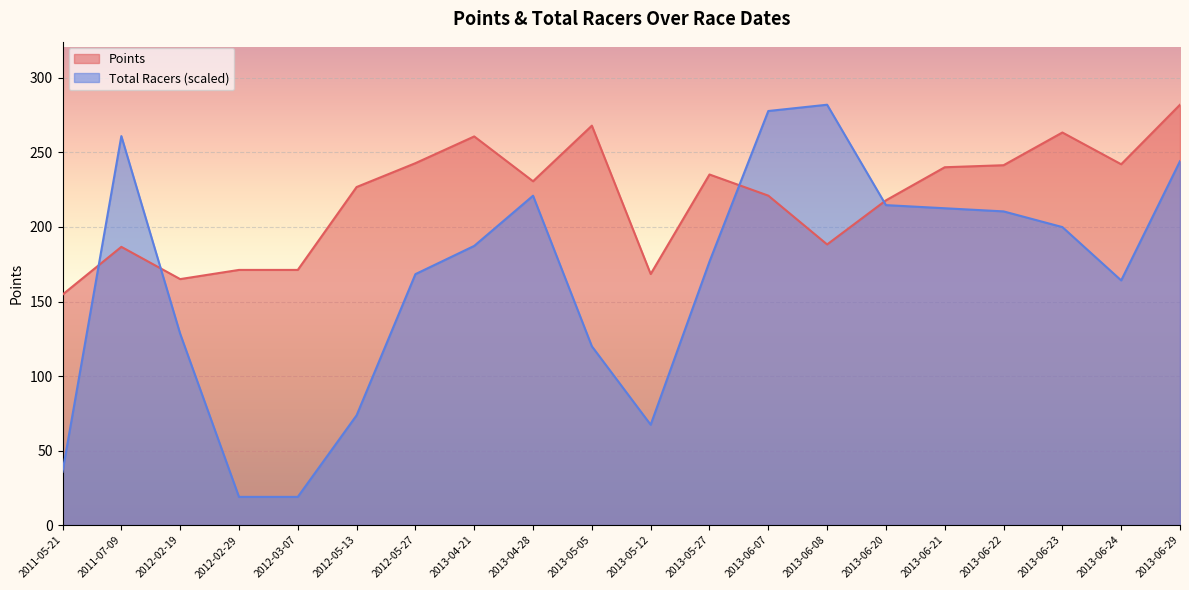

What value does the Points series have at 2013-05-12?

168.4